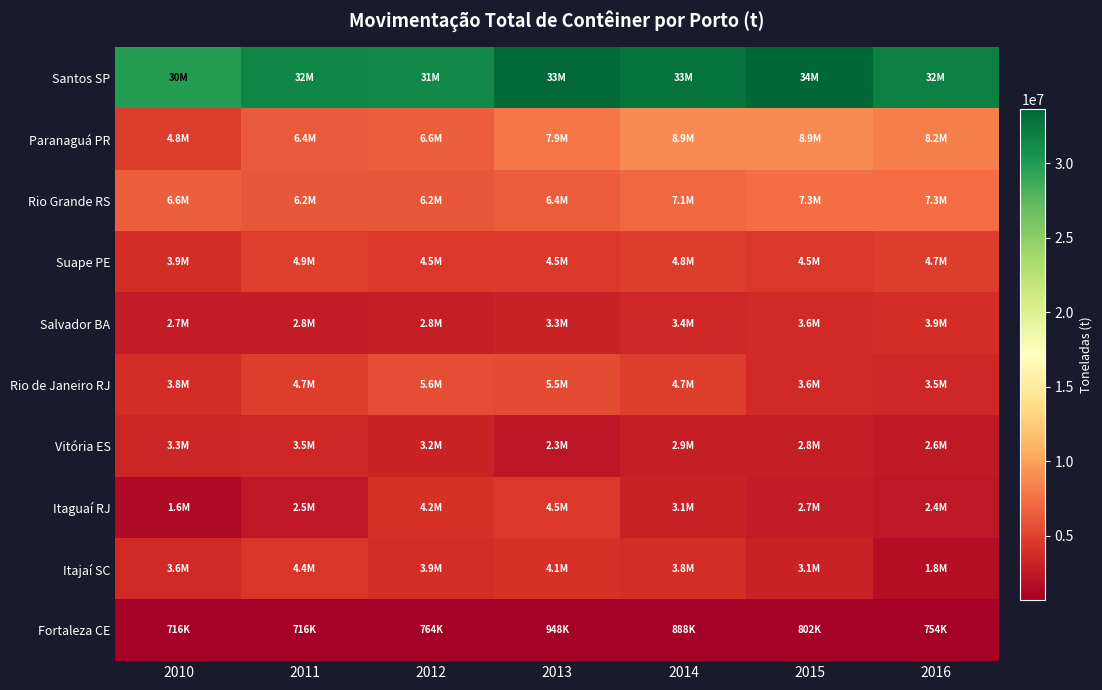

Reading left to right, what are all the values shown in this chart?

Santos SP: 2010=29819131.9	2011=31606638.3	2012=31271802.4	2013=33497640.5	2014=32801425.8	2015=33666624.6	2016=31969308.5
Paranaguá PR: 2010=4783972.9	2011=6352284.7	2012=6572801.3	2013=7902149.0	2014=8901376.8	2015=8858782.3	2016=8231635.9
Rio Grande RS: 2010=6584699.3	2011=6208657.5	2012=6170582.1	2013=6427014.2	2014=7130898.0	2015=7349719.6	2016=7300167.6
Suape PE: 2010=3887458.6	2011=4948714.4	2012=4545650.4	2013=4482218.6	2014=4818404.6	2015=4537161.8	2016=4732202.4
Salvador BA: 2010=2677178.8	2011=2773408.6	2012=2812603.5	2013=3264415.0	2014=3429071.2	2015=3616957.4	2016=3855951.7
Rio de Janeiro RJ: 2010=3823962.6	2011=4749888.4	2012=5646356.8	2013=5522088.8	2014=4736355.7	2015=3567454.0	2016=3523916.6
Vitória ES: 2010=3304859.4	2011=3461314.8	2012=3168454.1	2013=2270419.8	2014=2856260.8	2015=2823331.2	2016=2586340.7
Itaguaí RJ: 2010=1615979.9	2011=2472404.8	2012=4155726.6	2013=4450215.5	2014=3081956.3	2015=2742565.1	2016=2411817.1
Itajaí SC: 2010=3626870.7	2011=4353794.0	2012=3913188.1	2013=4109108.5	2014=3811558.4	2015=3083326.0	2016=1797704.6
Fortaleza CE: 2010=715770.3	2011=715508.6	2012=764341.3	2013=947929.2	2014=887569.9	2015=802343.2	2016=754269.0